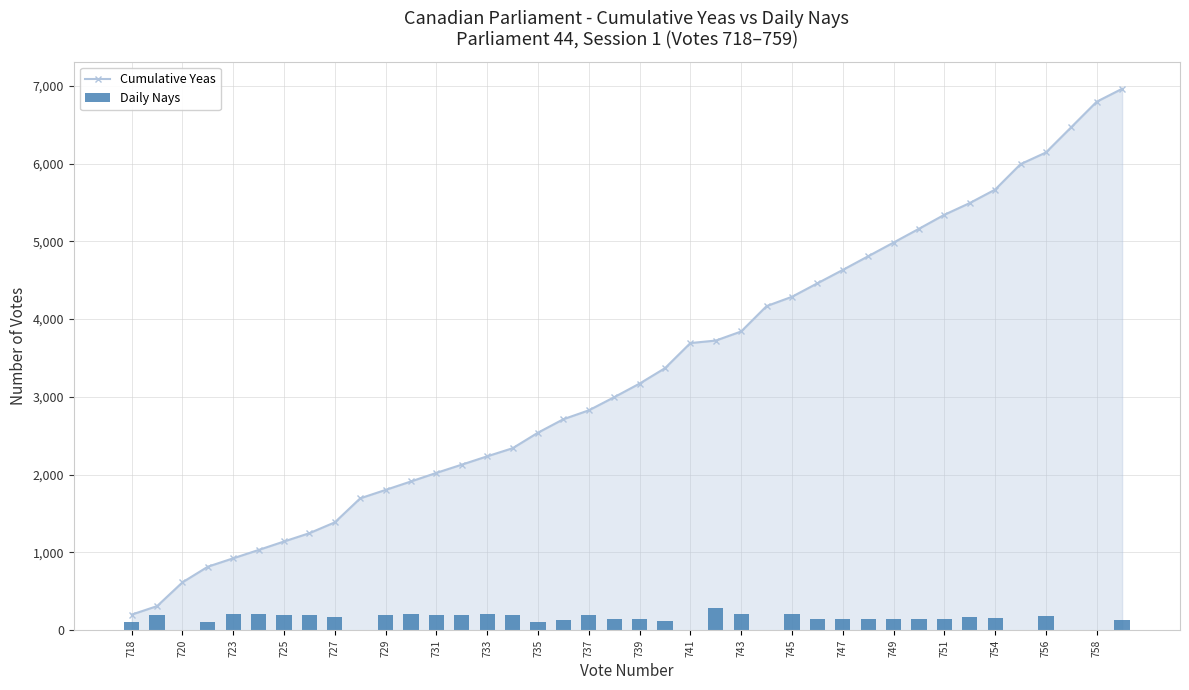

Rank the series by their maximum value, from highest to lowest.

Cumulative Yeas, Daily Nays